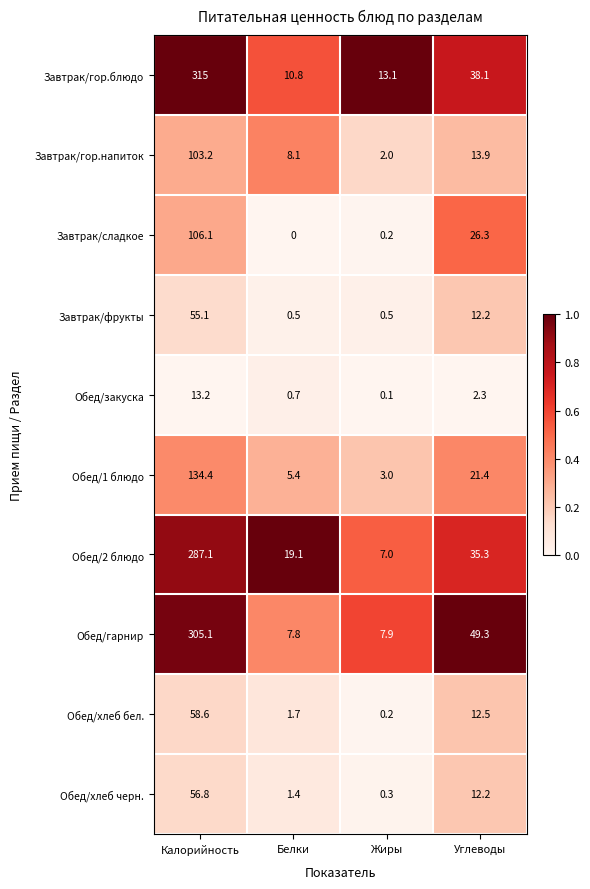

List the series in order of their peak value, highest first.

Завтрак/гор.блюдо, Обед/гарнир, Обед/2 блюдо, Обед/1 блюдо, Завтрак/сладкое, Завтрак/гор.напиток, Обед/хлеб бел., Обед/хлеб черн., Завтрак/фрукты, Обед/закуска